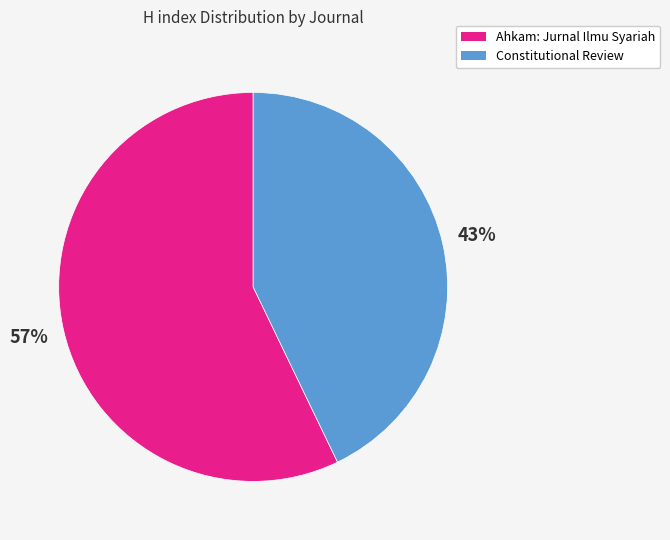

Does Ahkam: Jurnal Ilmu Syariah account for over 50% of the chart?

Yes